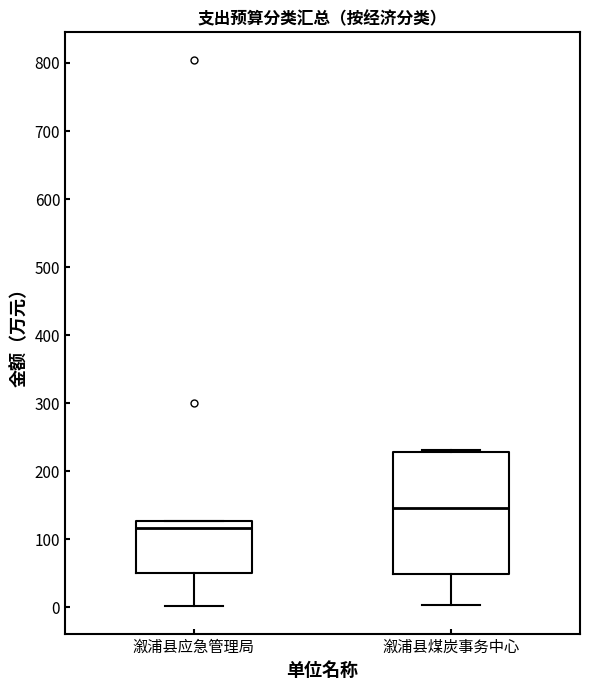

Reading left to right, transcribe this box plot: for each box, give where its median line is, the range the box spans, and where its two whiskers end, as read against the y-axis. The values are not printed on the chart, so give them approximately, as read against the axis.

溆浦县应急管理局: median 120, box 50 to 130, whiskers 0 to 130
溆浦县煤炭事务中心: median 150, box 50 to 230, whiskers 0 to 230